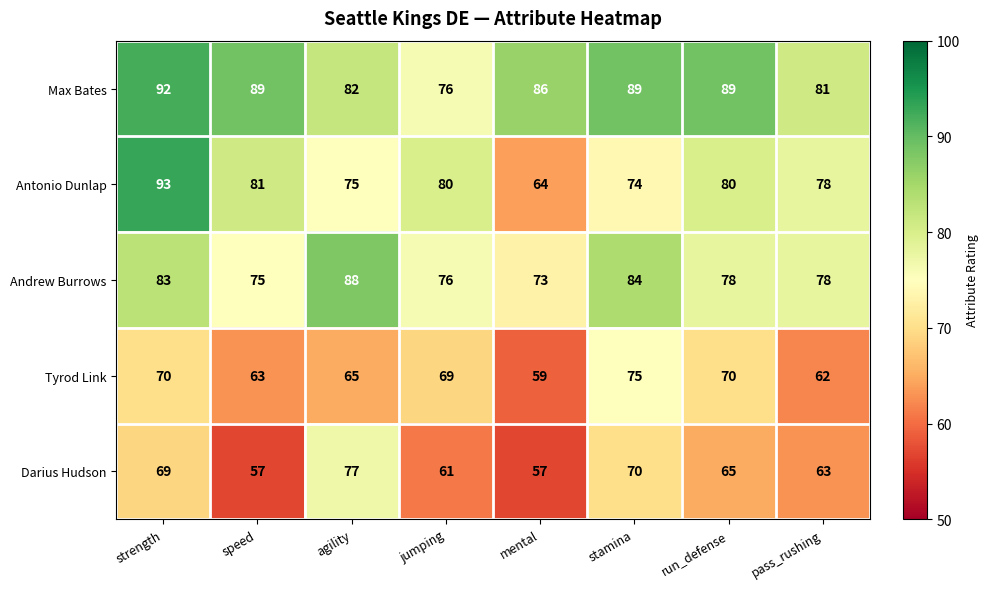

Which series has the widest spread of values?

Antonio Dunlap